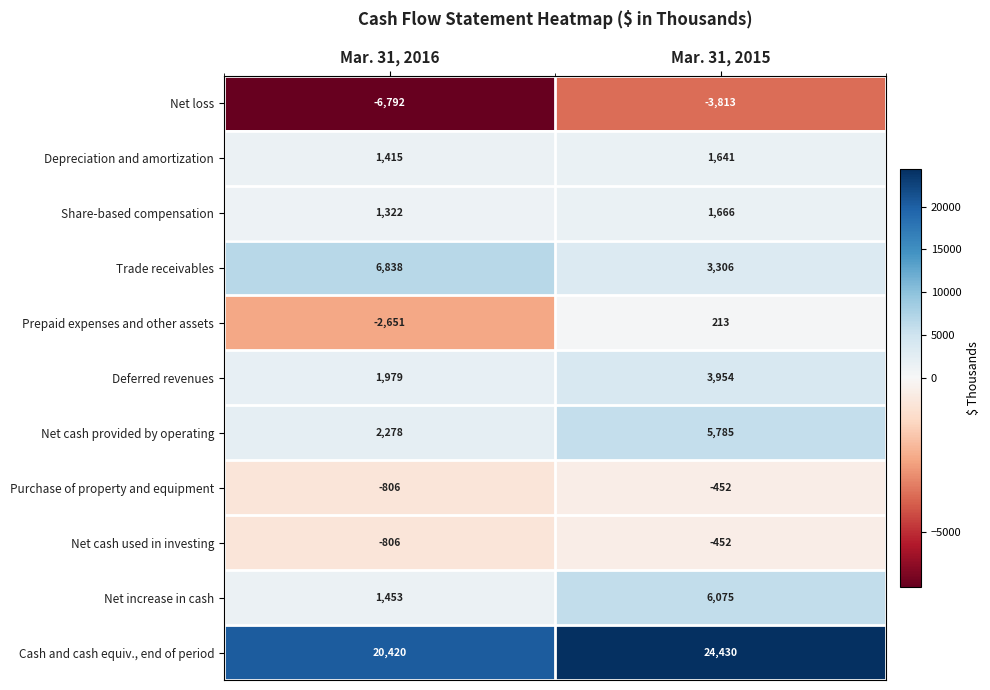

What is the minimum value shown in the chart?

-6792